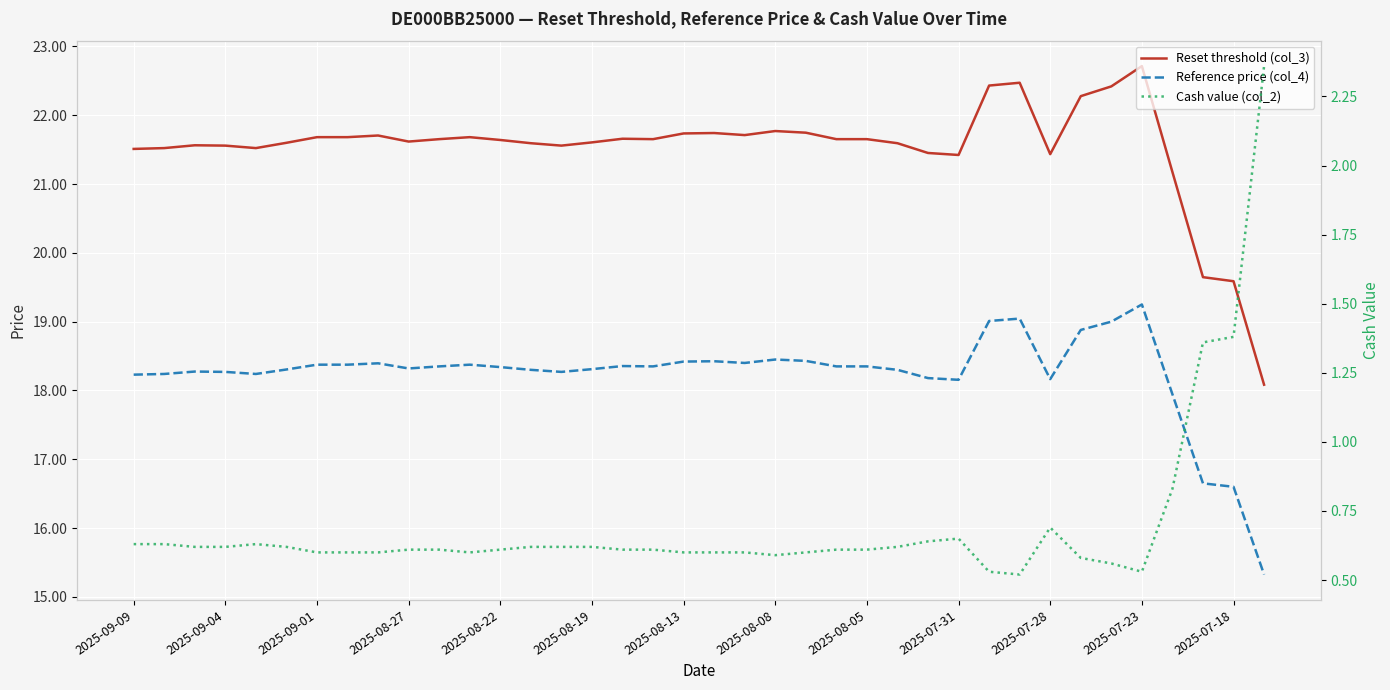

How many lines are shown in the chart?

3